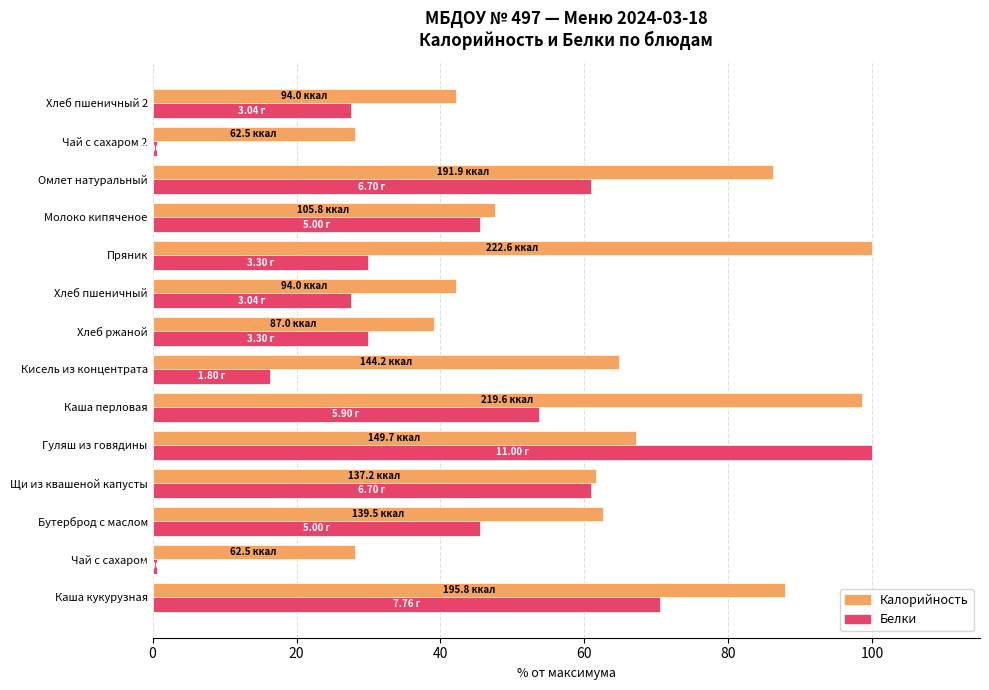

Rank the series by their average value, from lowest to highest.

Белки, Калорийность